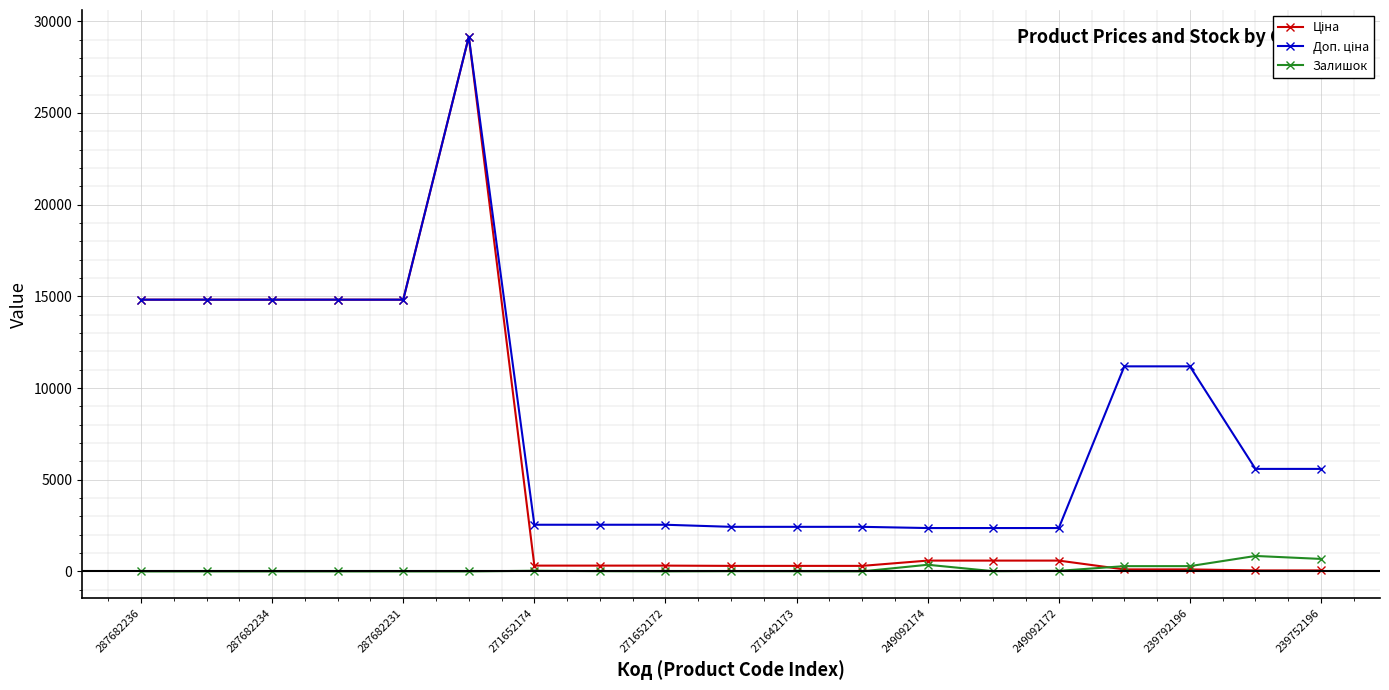

At how many categories does at least one series exceed 8589?

8